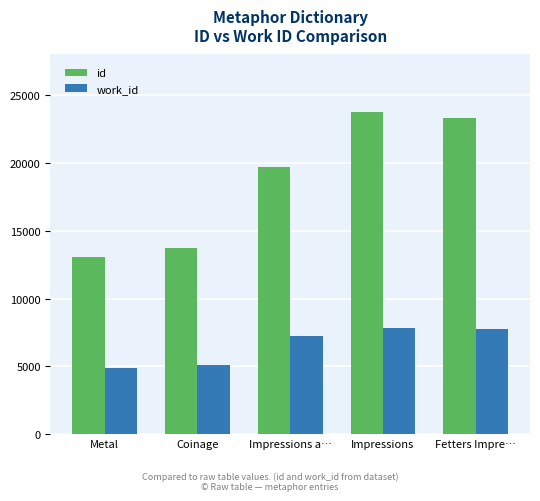

What is the difference between the highest and lowest values at Impressions?

15891